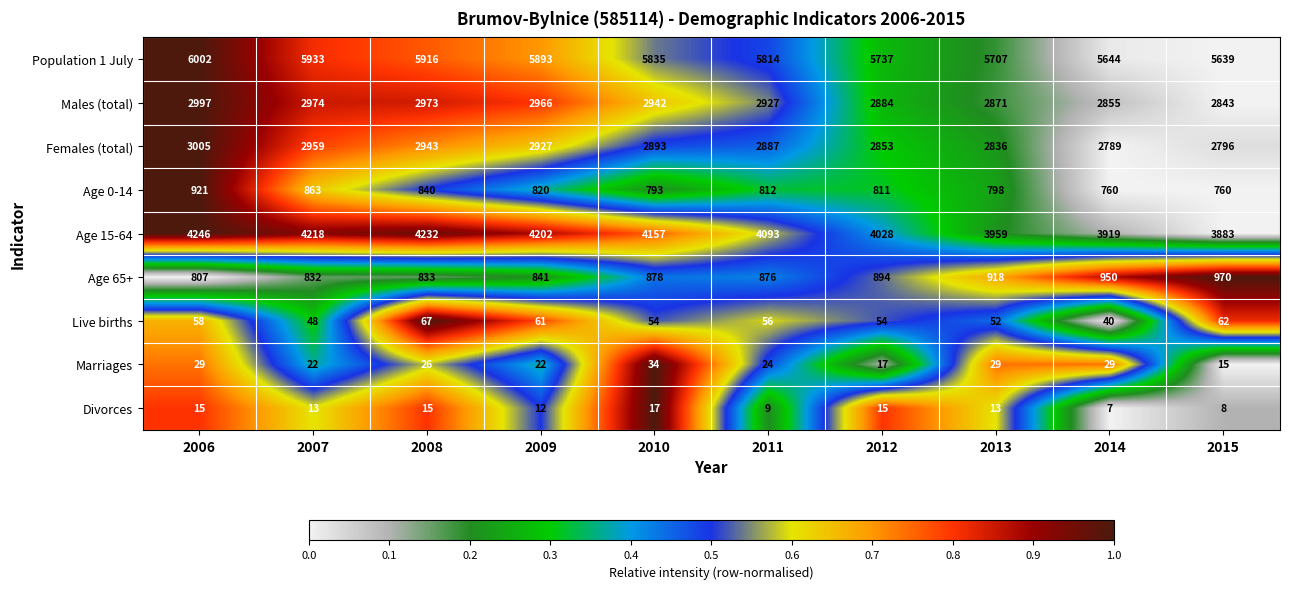

At which category does the chart reach its peak across all series?

2006